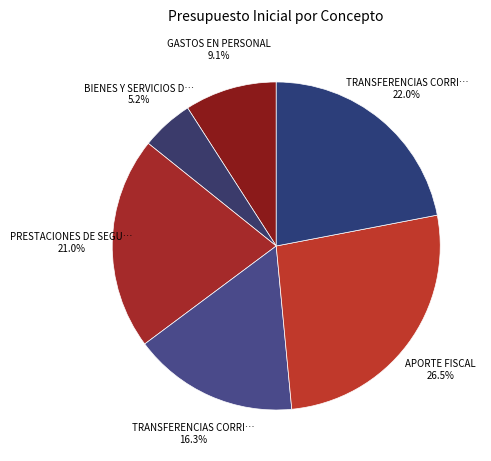

Which category has the smallest portion of the pie?

BIENES Y SERVICIOS DE CONSUMO